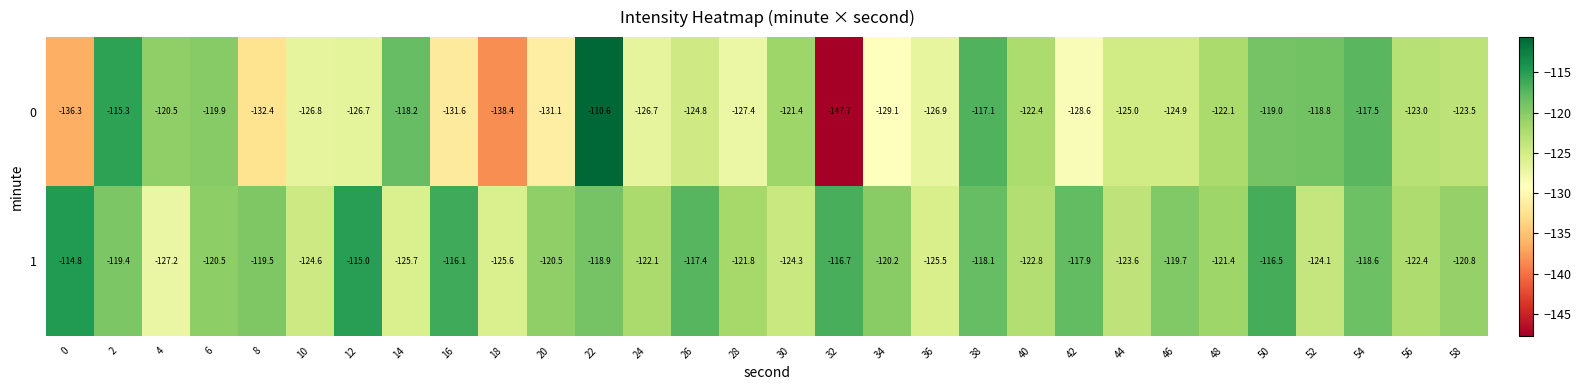

At 30, list the series in order from largest to smallest.

0, 1